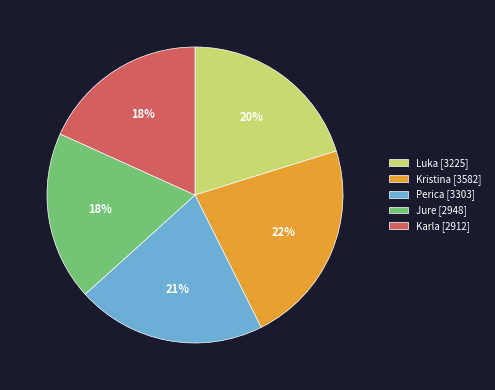

Is the sum of Kristina [3582] and Perica [3303] greater than half?

No